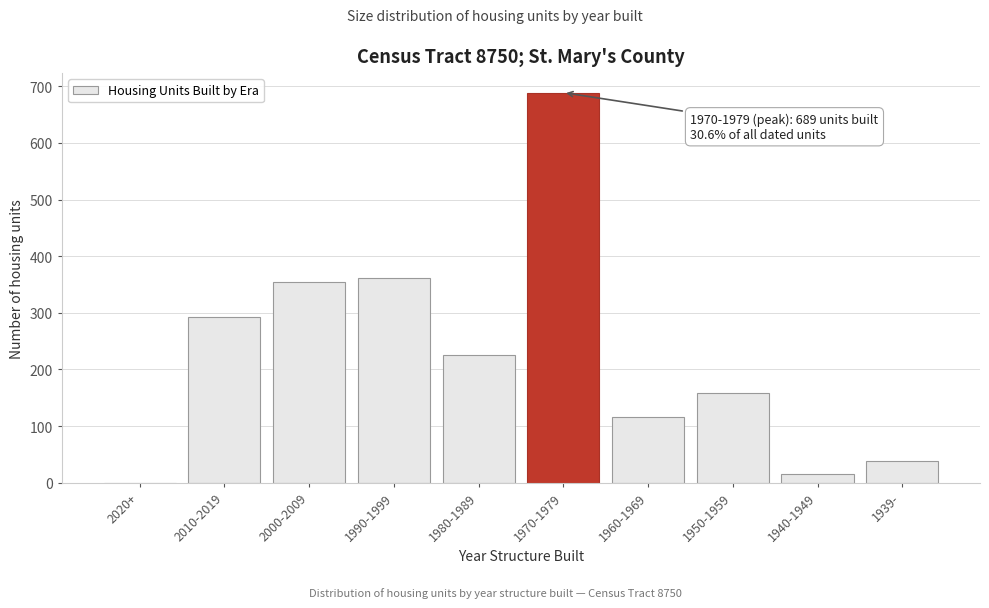

Reading left to right, list all the values displayed in this chart.

2020+=0	2010-2019=292	2000-2009=354	1990-1999=361	1980-1989=225	1970-1979=689	1960-1969=116	1950-1959=158	1940-1949=16	1939-=38